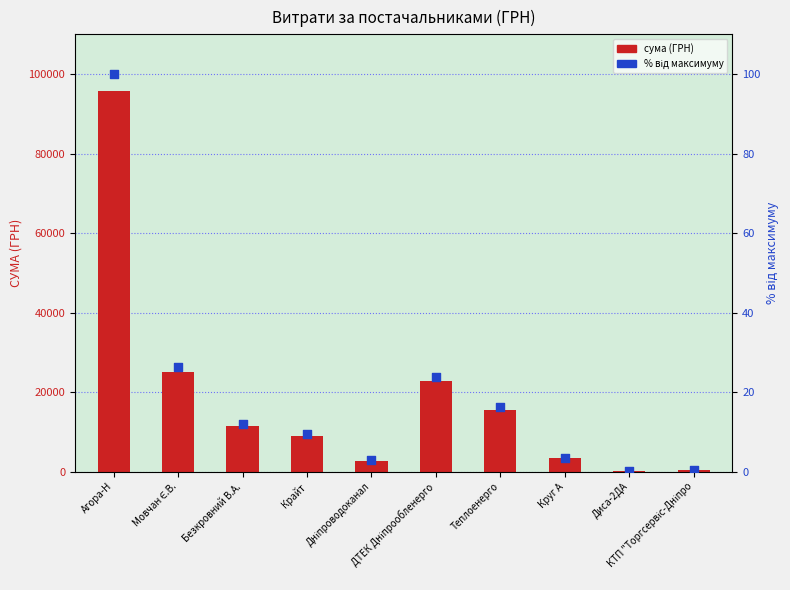

At how many categories does at least one series exceed 57792?

1